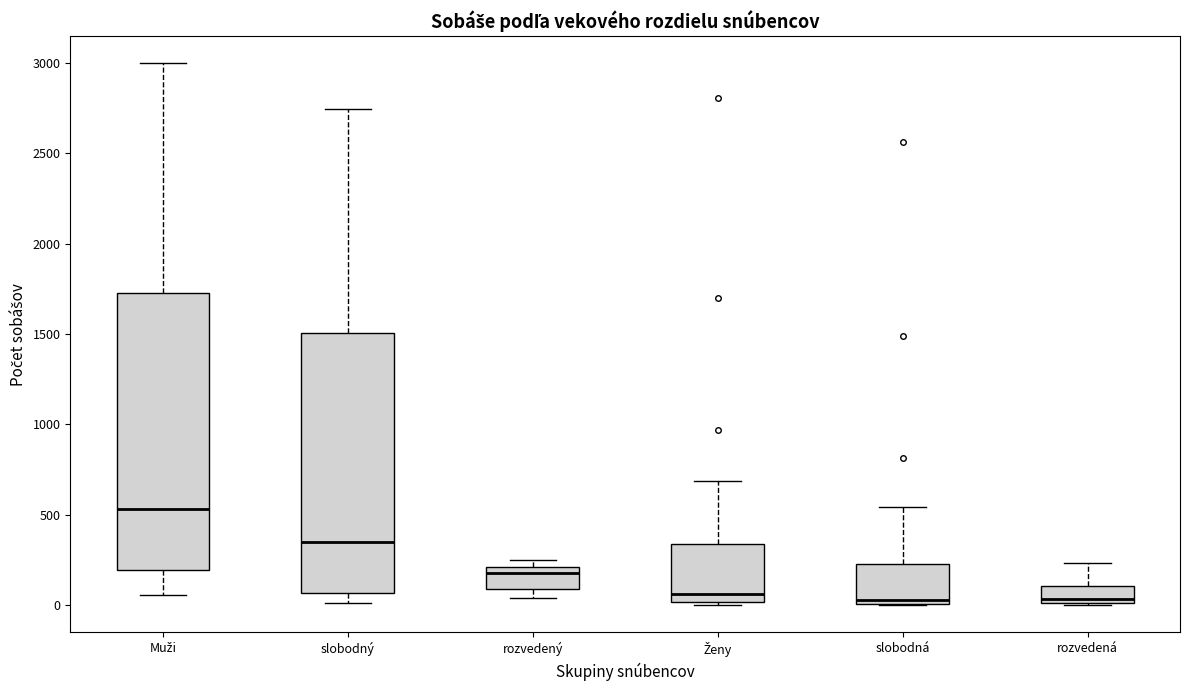

Which box is the tallest, from its lower edge to its upper edge?

Muži